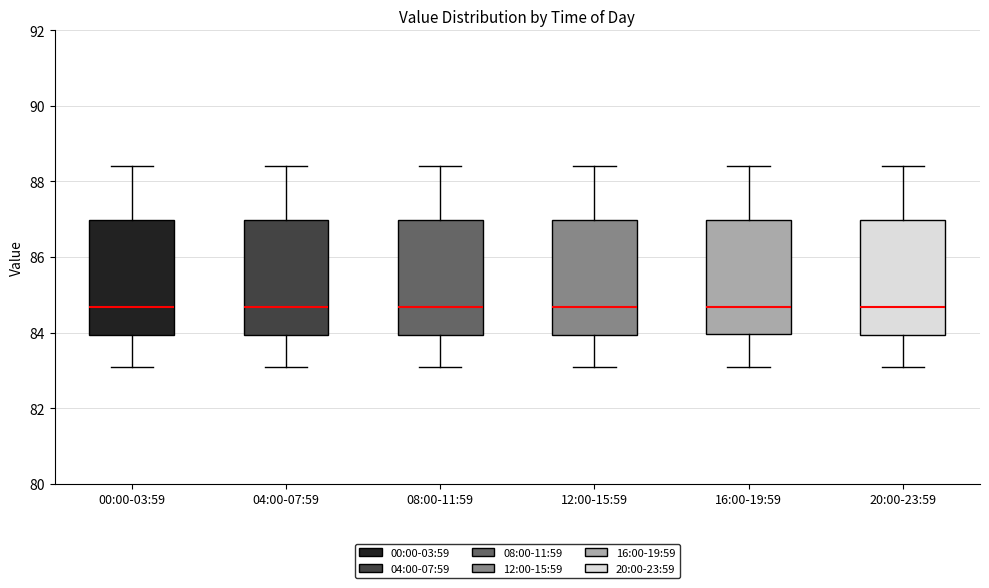

Reading left to right, read every box against the y-axis: the position of its median line, the range the box covers, and the ends of its whiskers. The values are not printed on the chart, so give them approximately, as read against the axis.

00:00-03:59: median 84.6, box 84.0 to 87.0, whiskers 83.0 to 88.4
04:00-07:59: median 84.6, box 84.0 to 87.0, whiskers 83.0 to 88.4
08:00-11:59: median 84.6, box 84.0 to 87.0, whiskers 83.0 to 88.4
12:00-15:59: median 84.6, box 84.0 to 87.0, whiskers 83.0 to 88.4
16:00-19:59: median 84.6, box 84.0 to 87.0, whiskers 83.0 to 88.4
20:00-23:59: median 84.6, box 84.0 to 87.0, whiskers 83.0 to 88.4